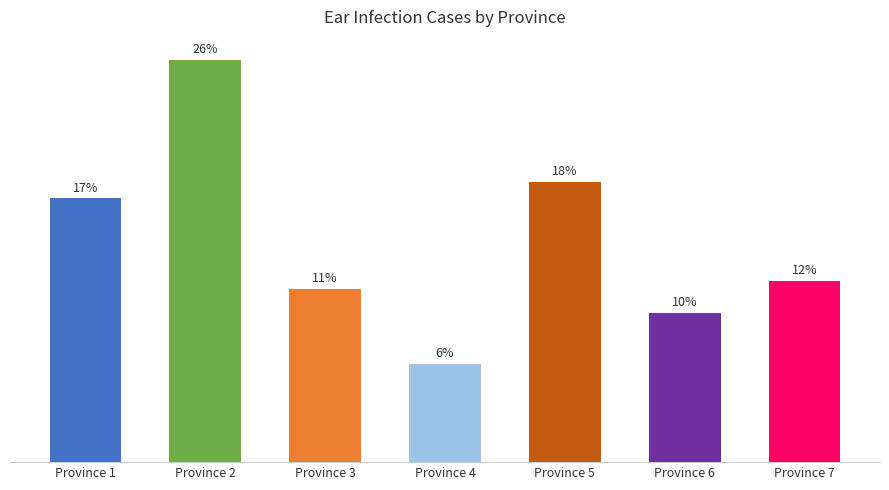

What is the change in value from Province 1 to Province 7?

-4523